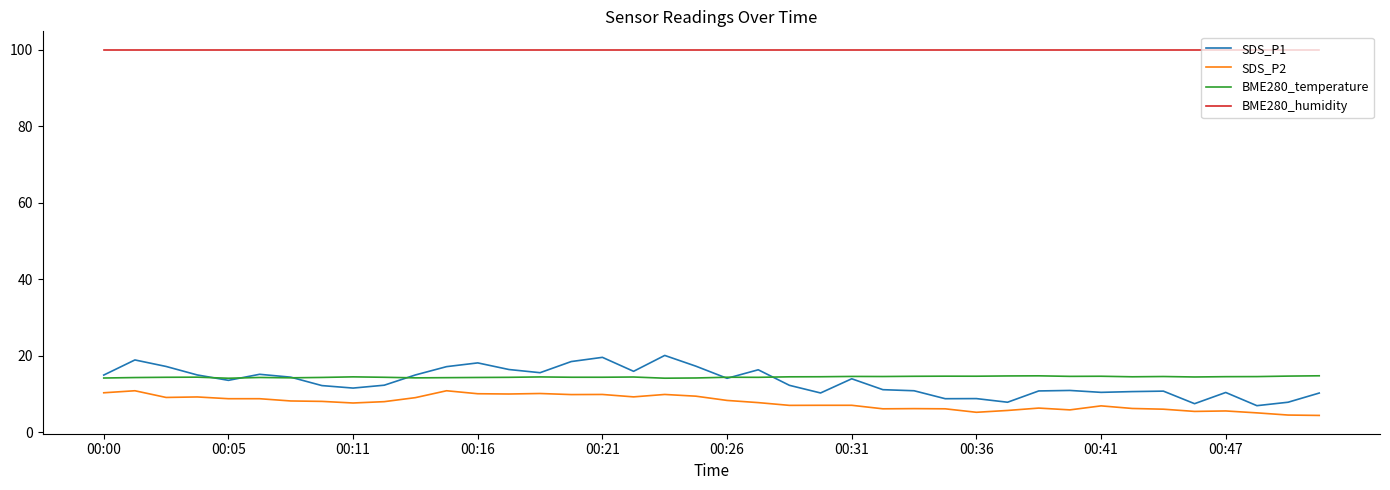

What is the minimum value for SDS_P2?

4.4